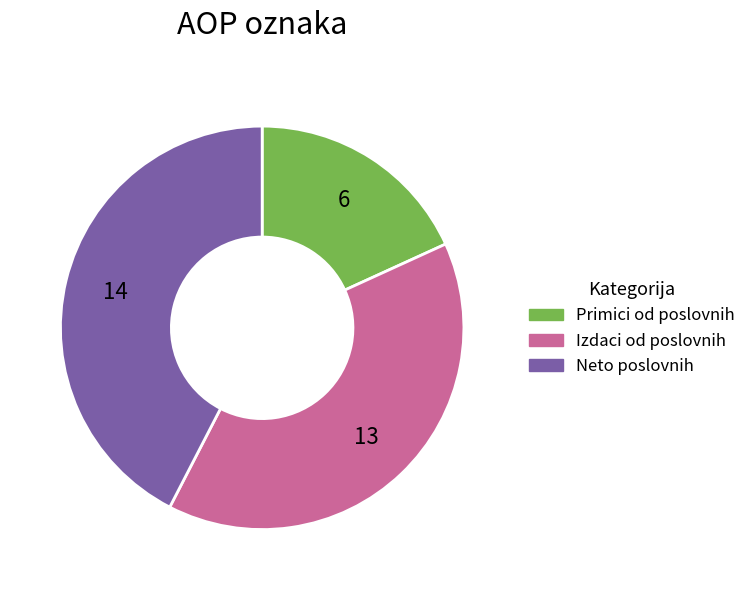

How many segments does this pie chart have?

3